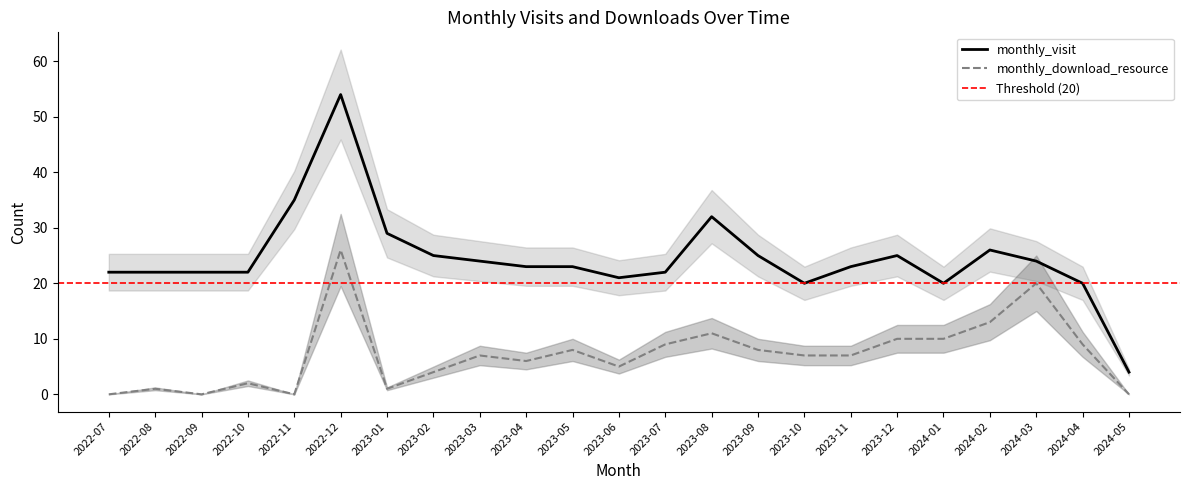

Reading left to right, transcribe all the data shown in this chart.

monthly_visit: 2022-07=22	2022-08=22	2022-09=22	2022-10=22	2022-11=35	2022-12=54	2023-01=29	2023-02=25	2023-03=24	2023-04=23	2023-05=23	2023-06=21	2023-07=22	2023-08=32	2023-09=25	2023-10=20	2023-11=23	2023-12=25	2024-01=20	2024-02=26	2024-03=24	2024-04=20	2024-05=4
monthly_download_resource: 2022-07=0	2022-08=1	2022-09=0	2022-10=2	2022-11=0	2022-12=26	2023-01=1	2023-02=4	2023-03=7	2023-04=6	2023-05=8	2023-06=5	2023-07=9	2023-08=11	2023-09=8	2023-10=7	2023-11=7	2023-12=10	2024-01=10	2024-02=13	2024-03=20	2024-04=9	2024-05=0